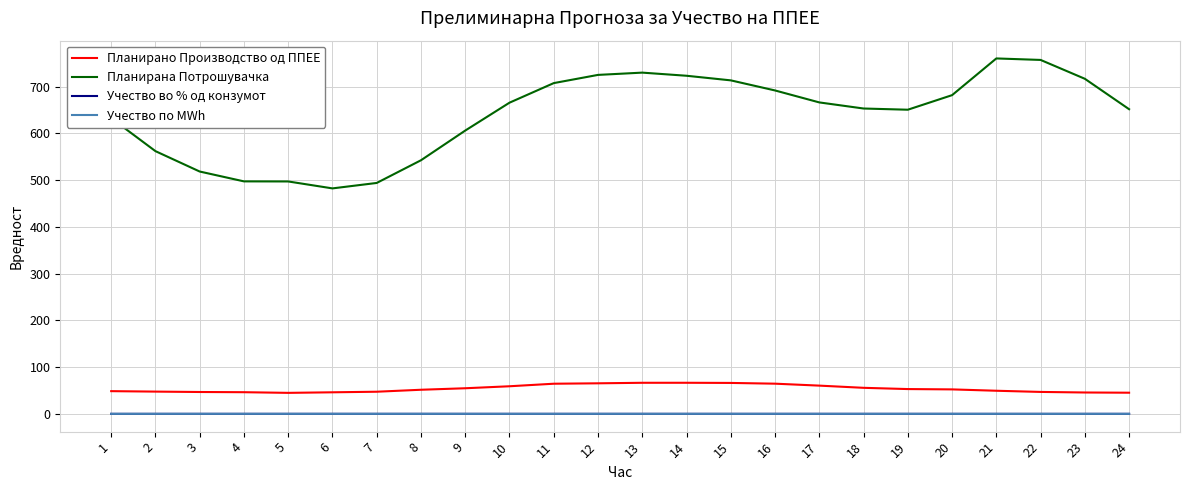

Is this an area chart (filled region under the line)?

No